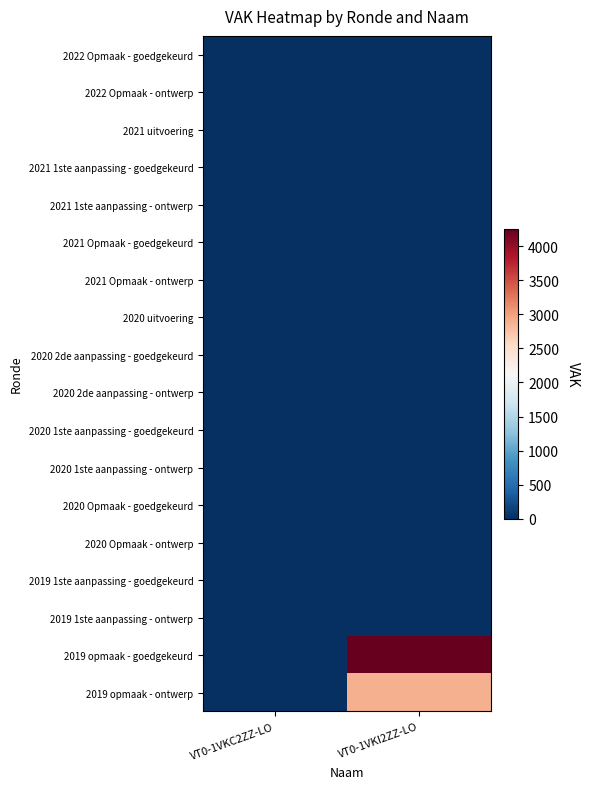

At how many categories does at least one series exceed 3080?

1